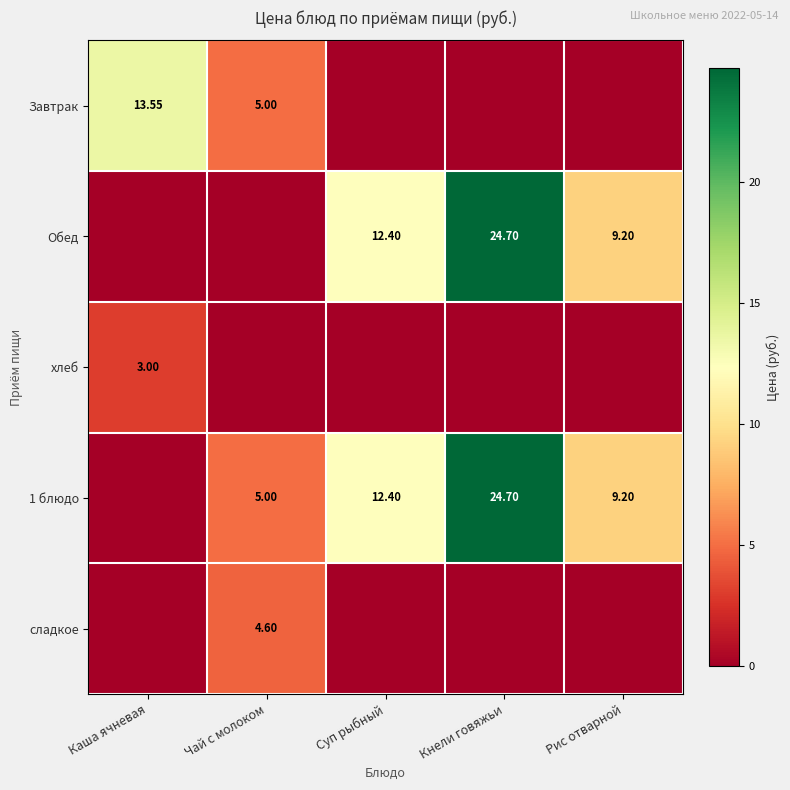

What is the total value across all series at Кнели говяжьи?

49.4